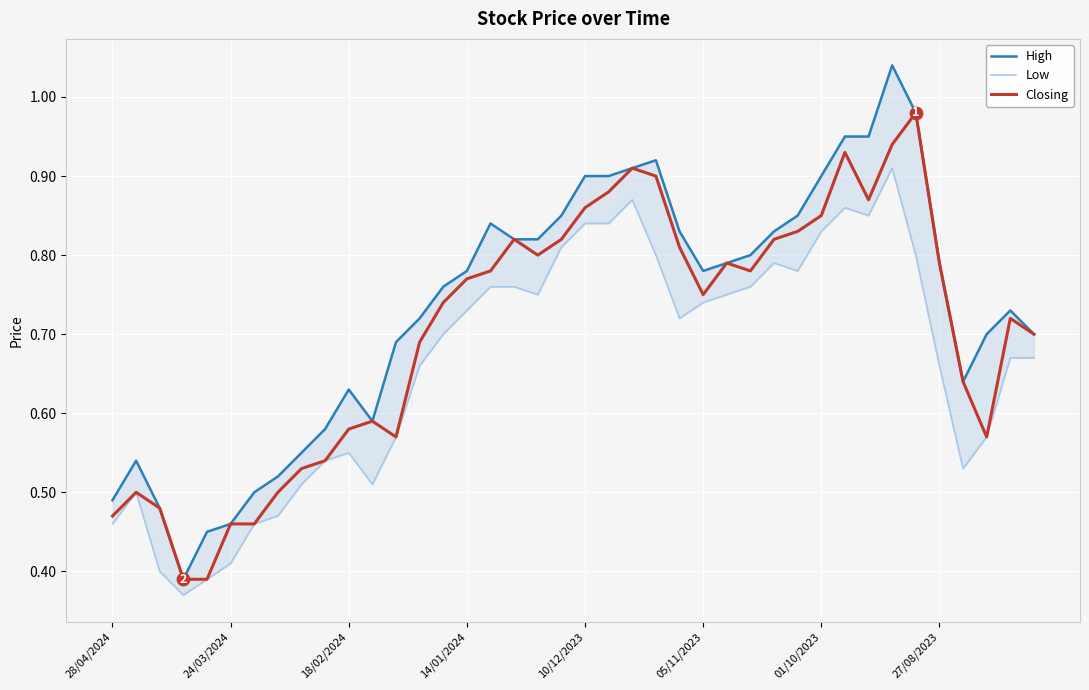

Is the value of High at 20 greater than the value of Low at 32?

Yes